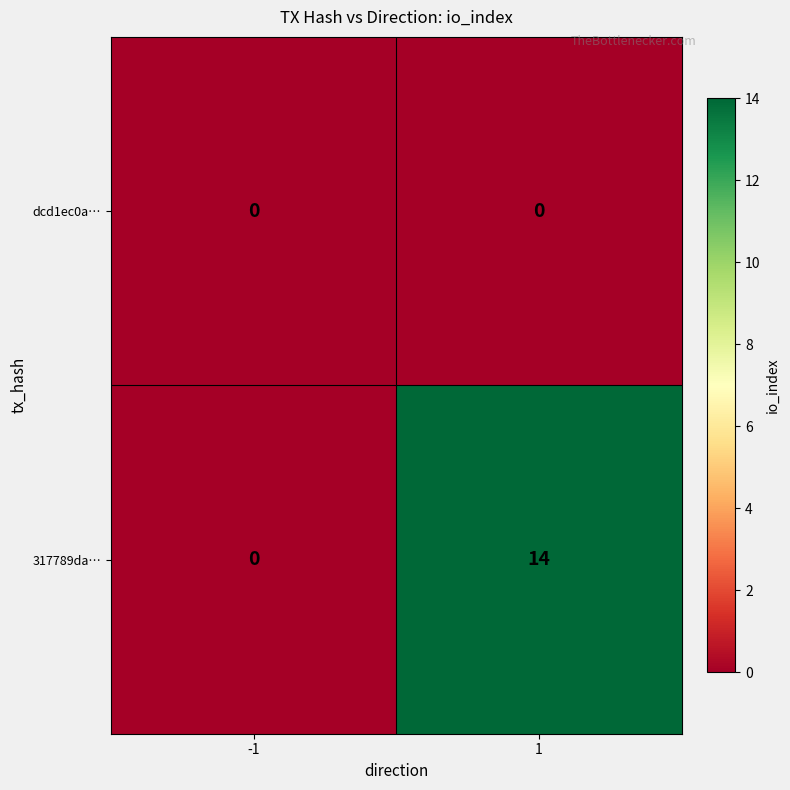

Which series has the widest spread of values?

317789da…